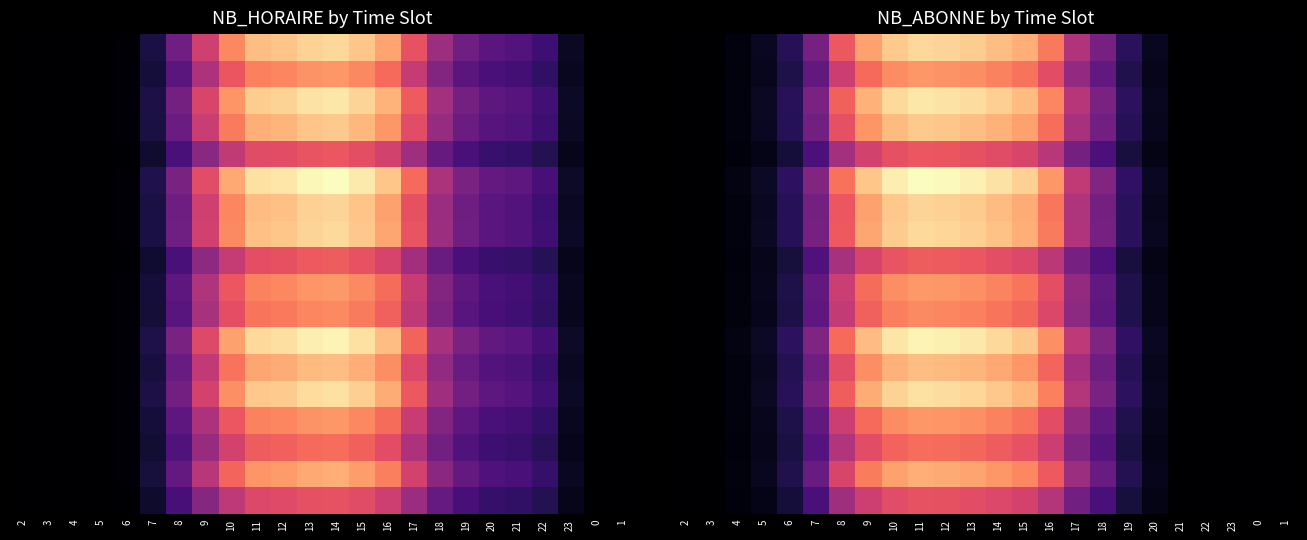

At which category is the sum across all series the highest?

11